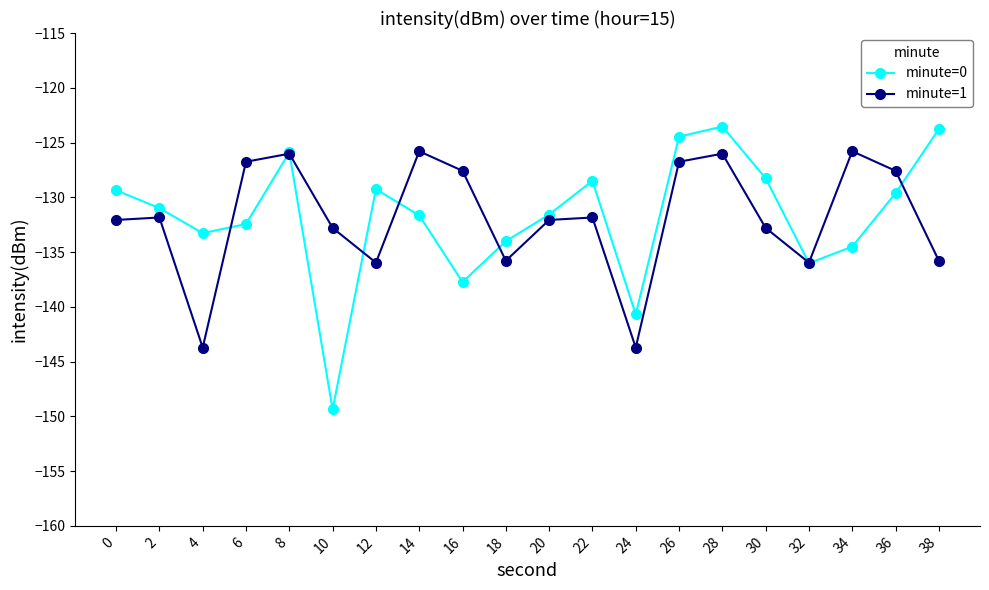

Between which two adjacent categories do minute=1 and minute=0 first intersect?

4 and 6